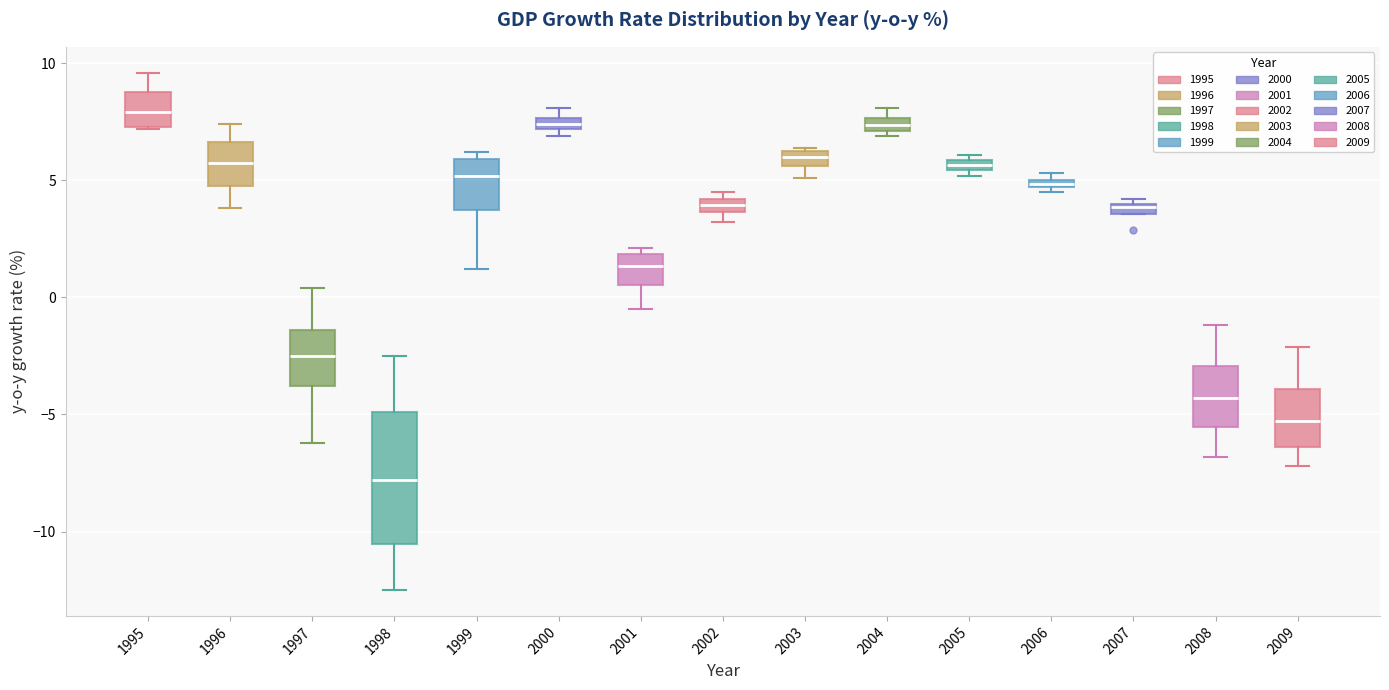

Which box's median line is the lowest?

1998